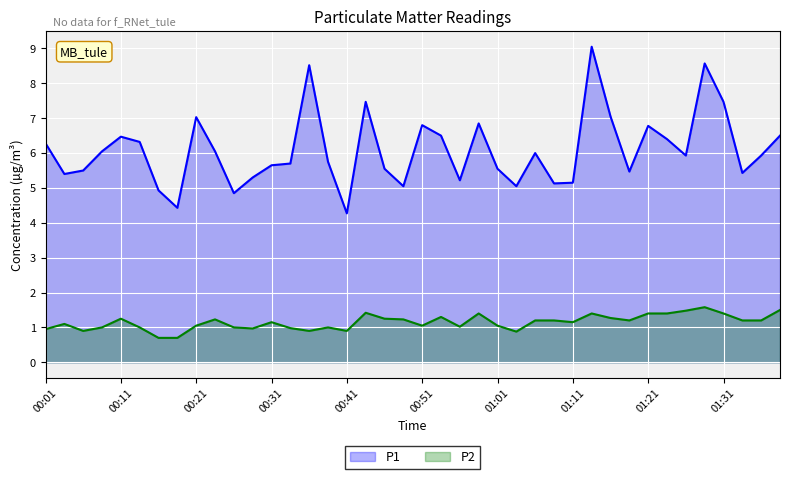

What is the greatest value displayed?

9.1